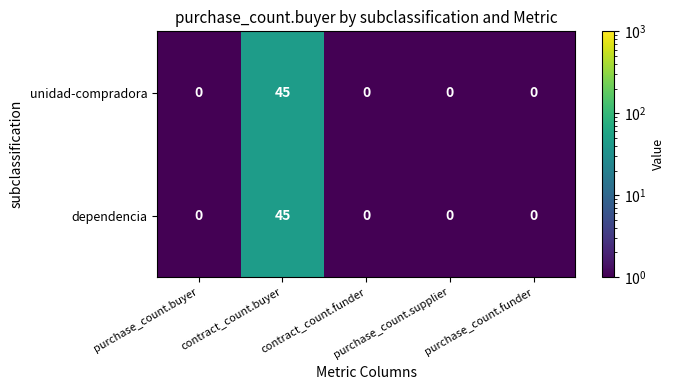

What is the maximum value shown in the chart?

45